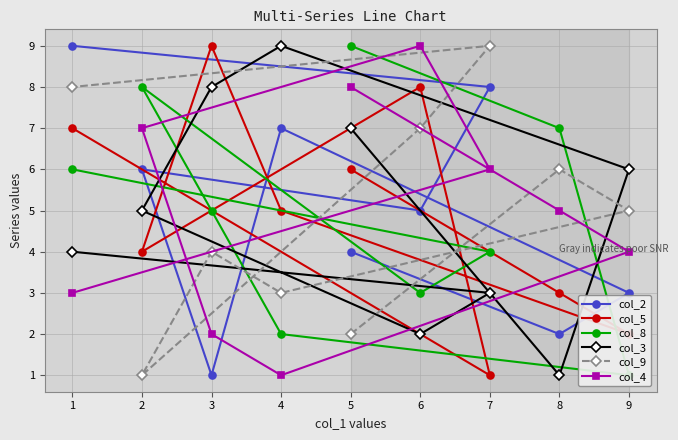

What is the value of the col_2 point at the 6th from the left?

5